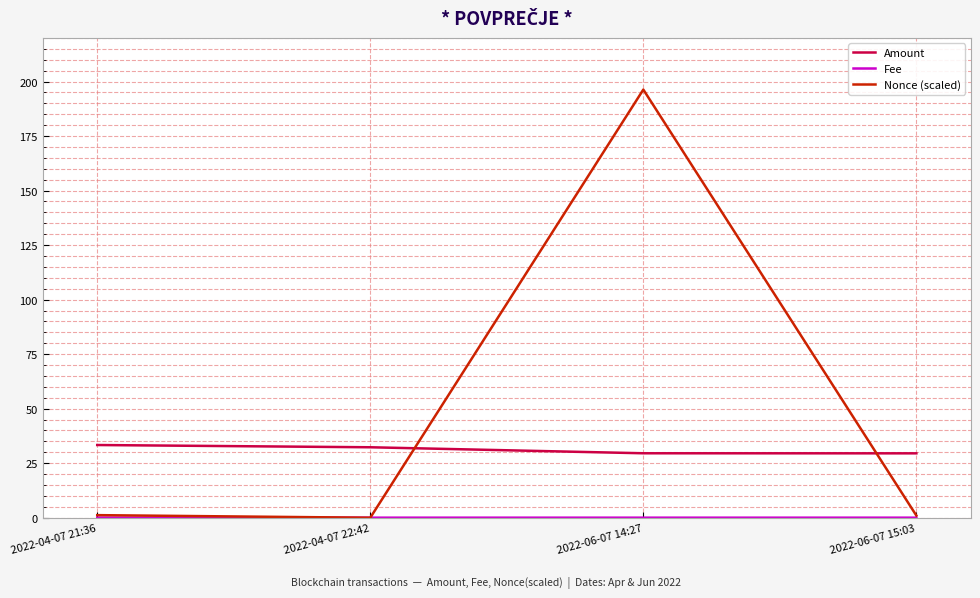

Is the value of Amount at 2022-04-07 21:36 greater than the value of Nonce (scaled) at 2022-06-07 14:27?

No